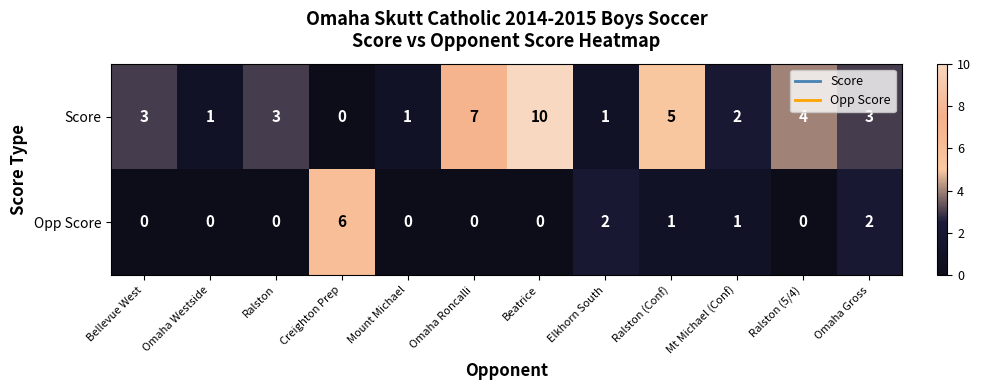

True or false: Opp Score has a value of 2 at Bellevue West.

False